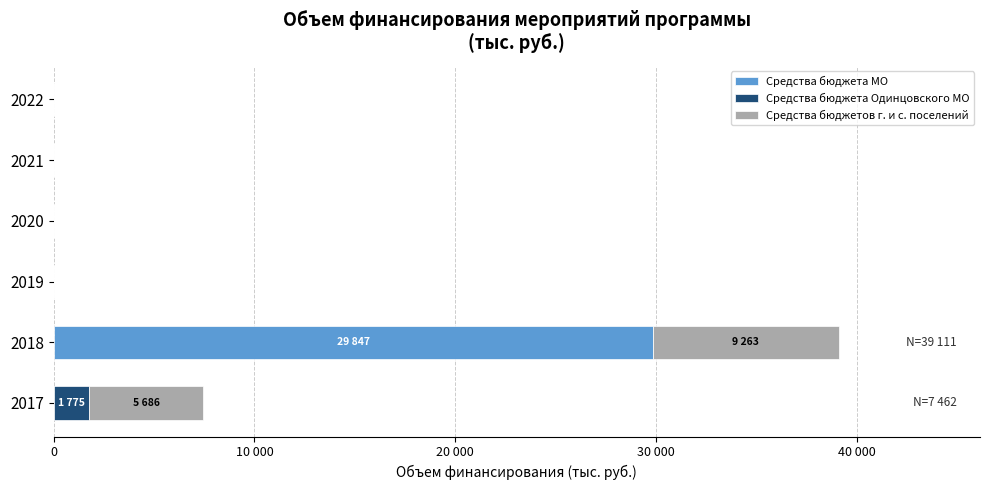

What are all the series names shown in the legend?

Средства бюджета МО, Средства бюджета Одинцовского МО, Средства бюджетов г. и с. поселений